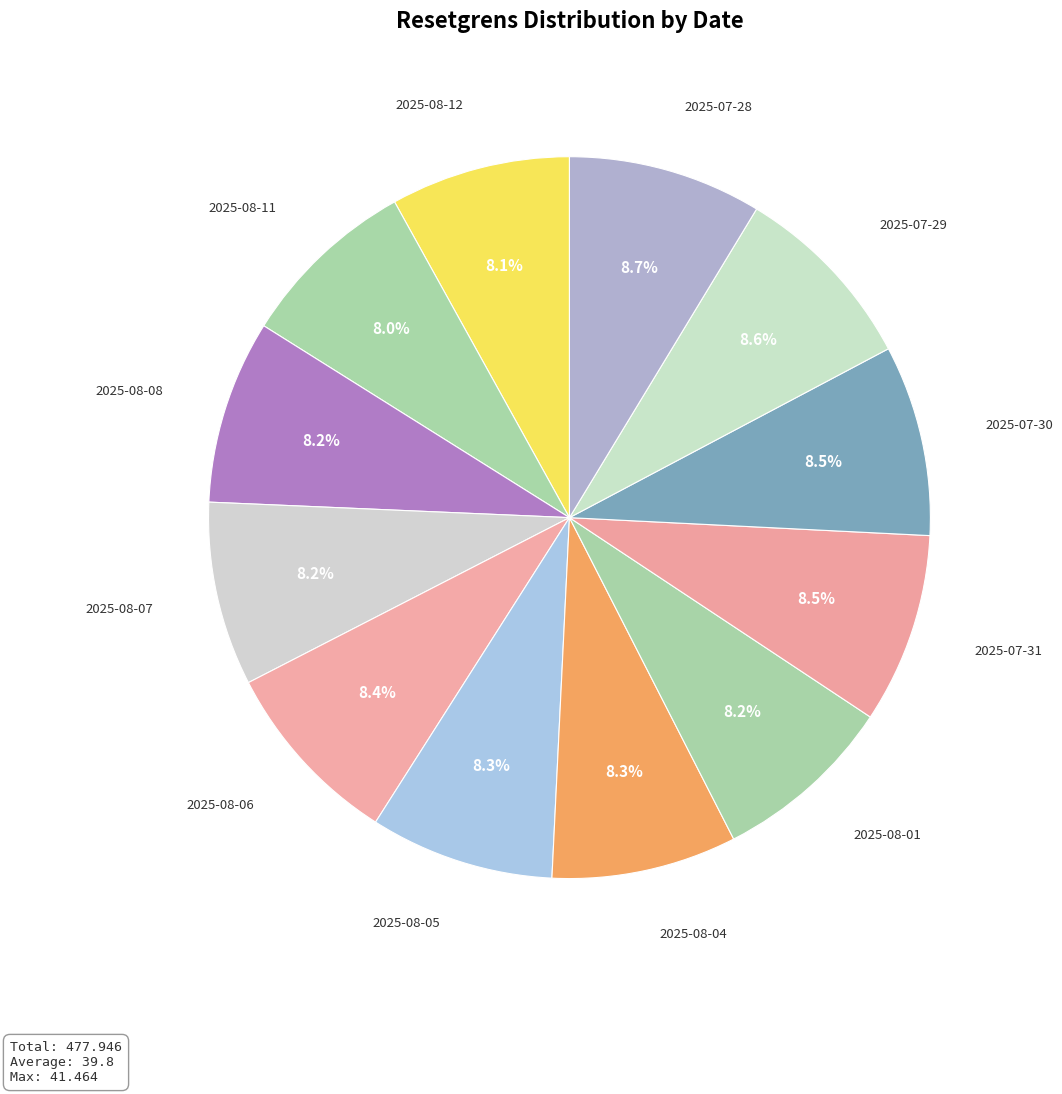

The 2025-08-06 slice represents 19% of the pie. True or false?

False